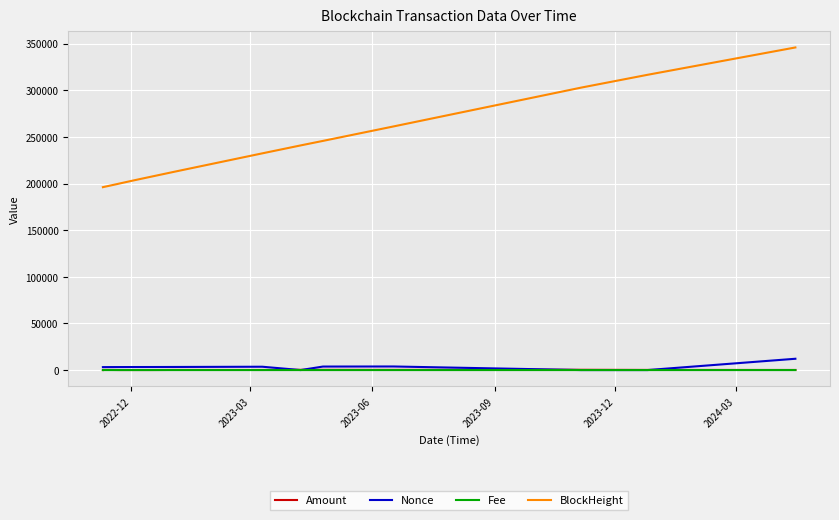

True or false: Nonce and BlockHeight intersect in this chart.

False